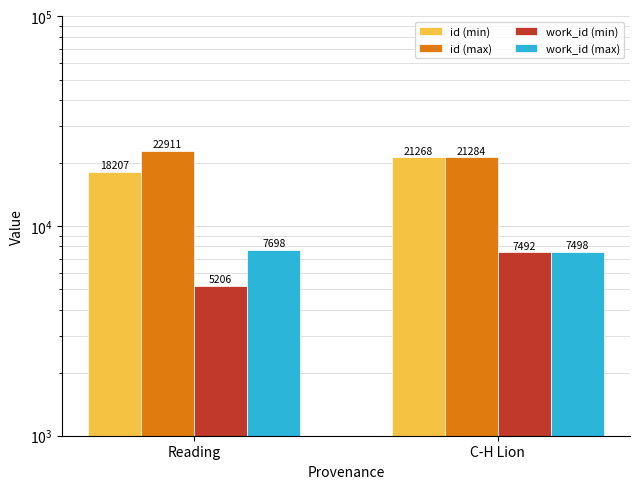

Is it true that id (min) equals 18207 at Reading?

True